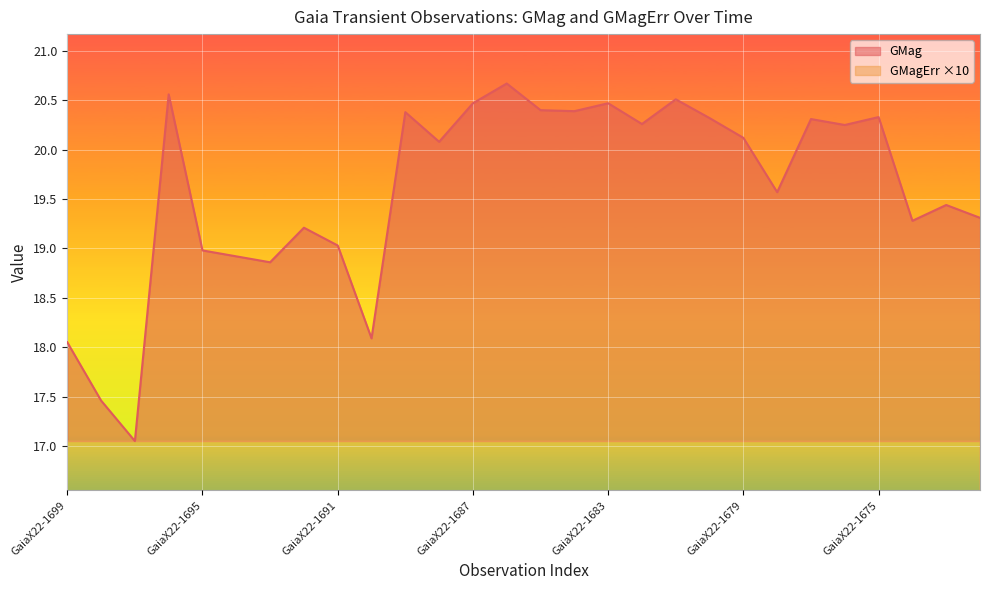

How many values in the GMag series exceed 20?

15